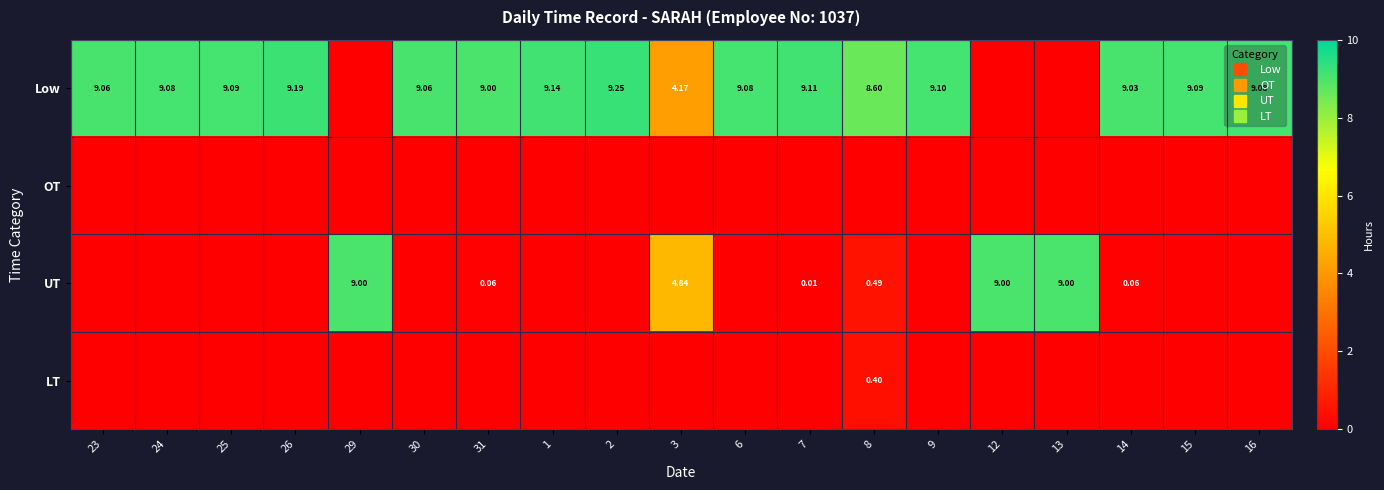

The LT series shows 0.4 at 8. True or false?

True